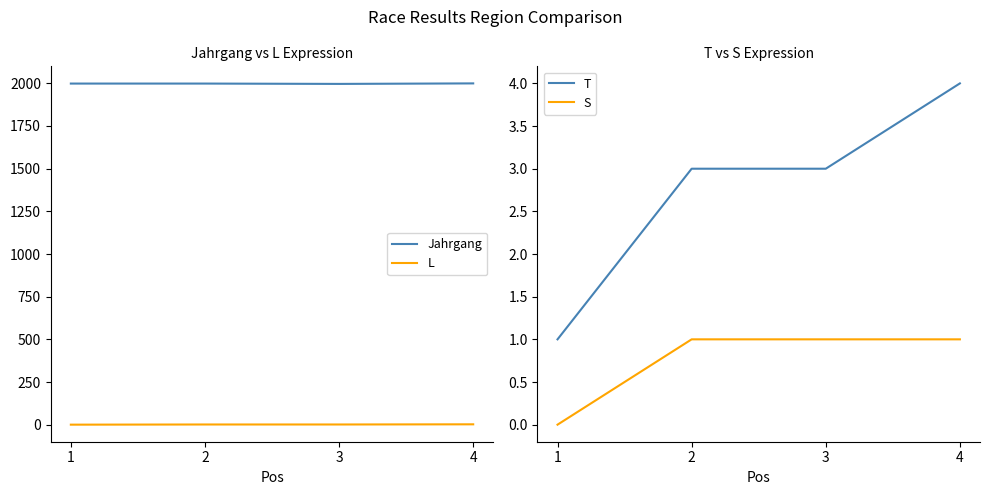

At which label is L closest to 2?

2